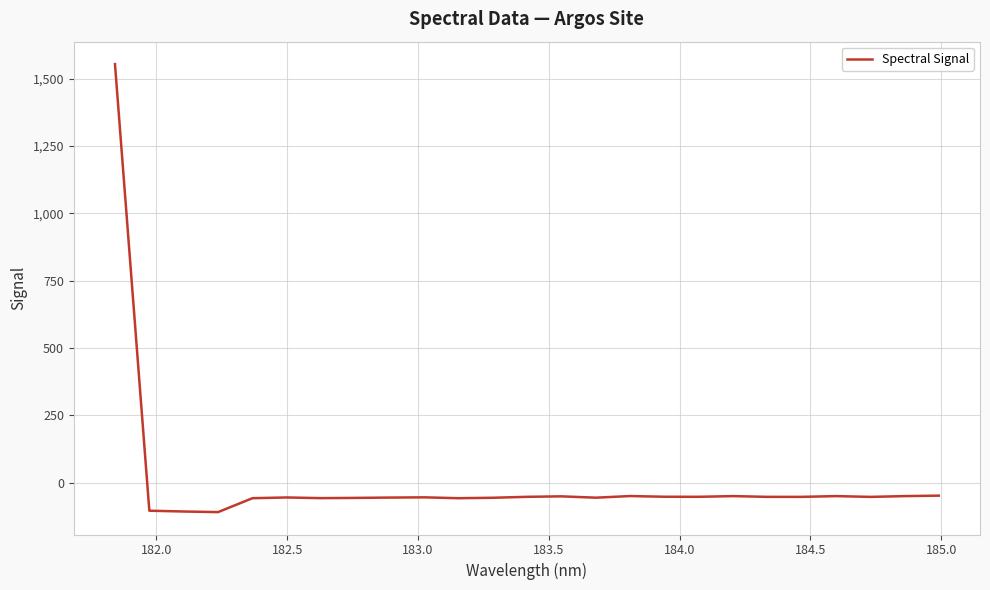

What is the greatest value displayed?

1554.2